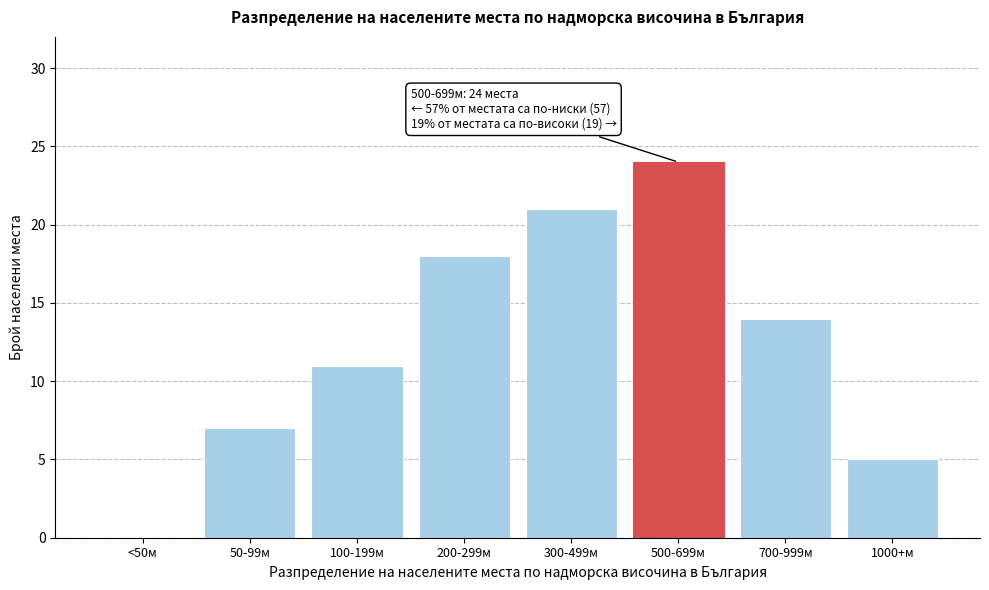

Reading left to right, list all the values displayed in this chart.

<50м=0	50-99м=7	100-199м=11	200-299м=18	300-499м=21	500-699м=24	700-999м=14	1000+м=5